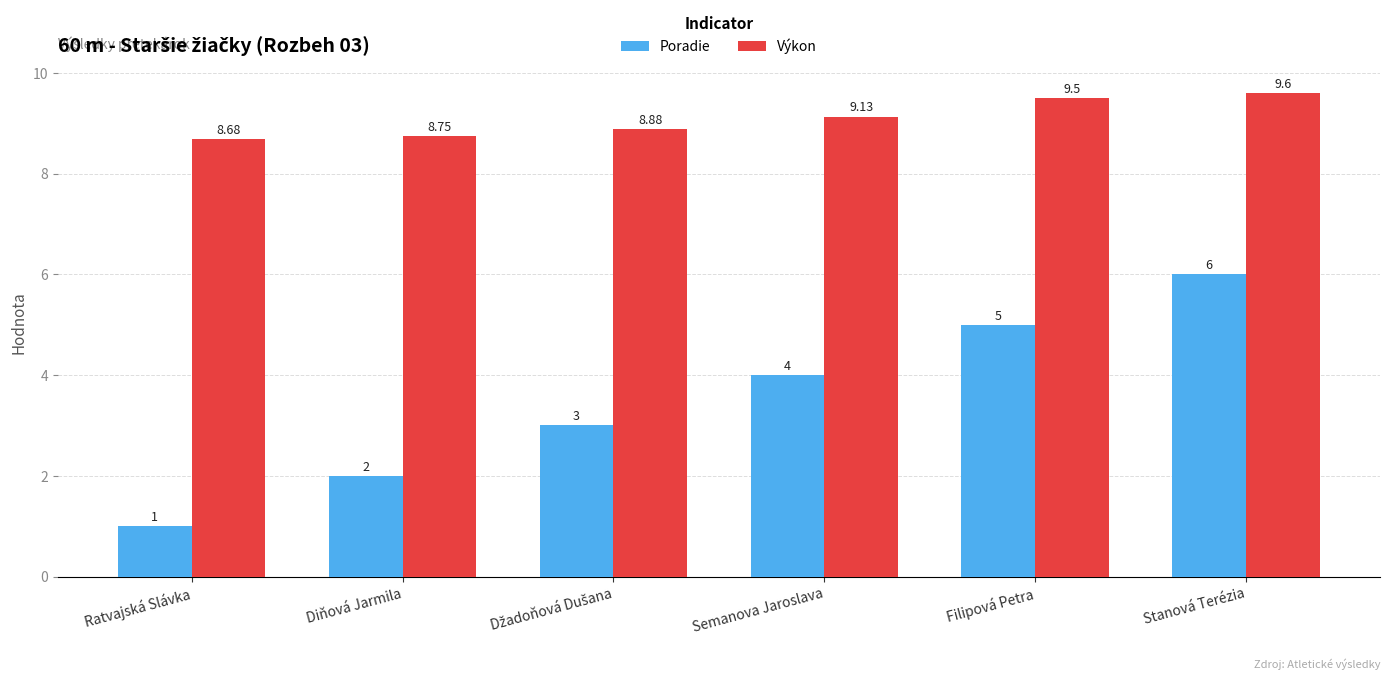

At which label does Výkon first exceed 9?

Semanova Jaroslava